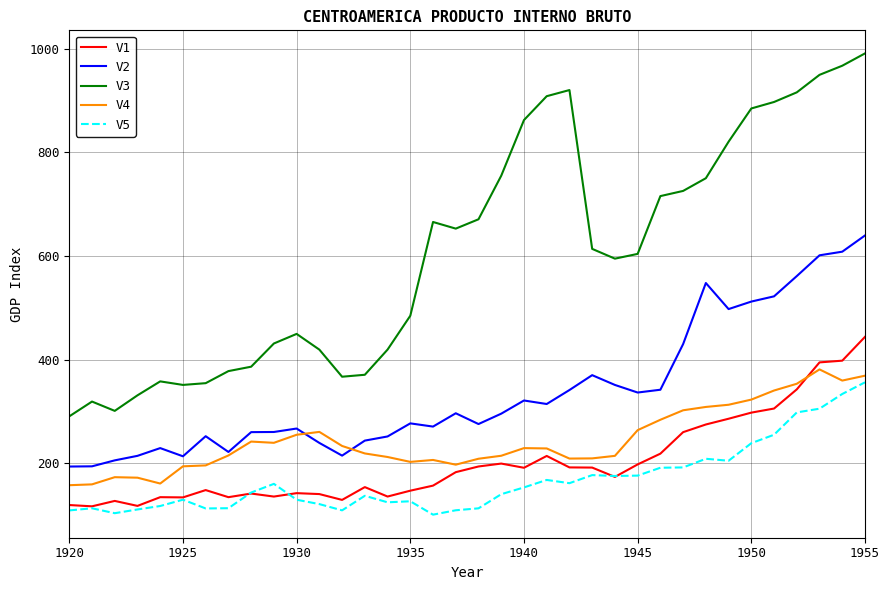

Which series has the largest range (max minus min)?

V3